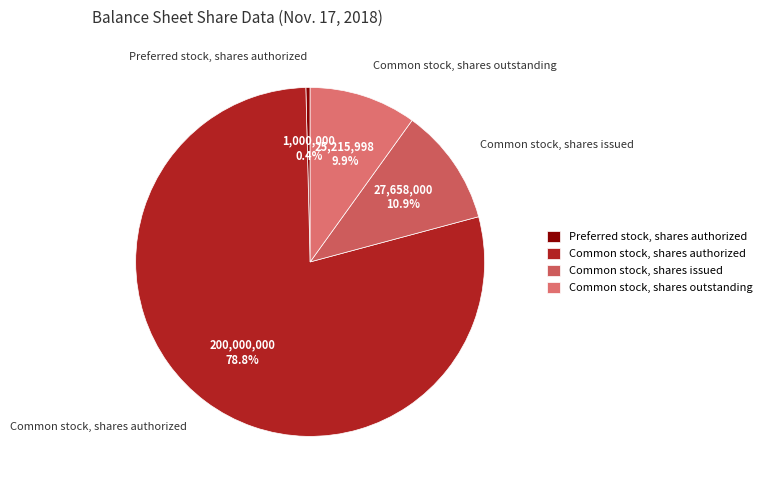

Rank the categories by value from highest to lowest.

Common stock, shares authorized, Common stock, shares issued, Common stock, shares outstanding, Preferred stock, shares authorized